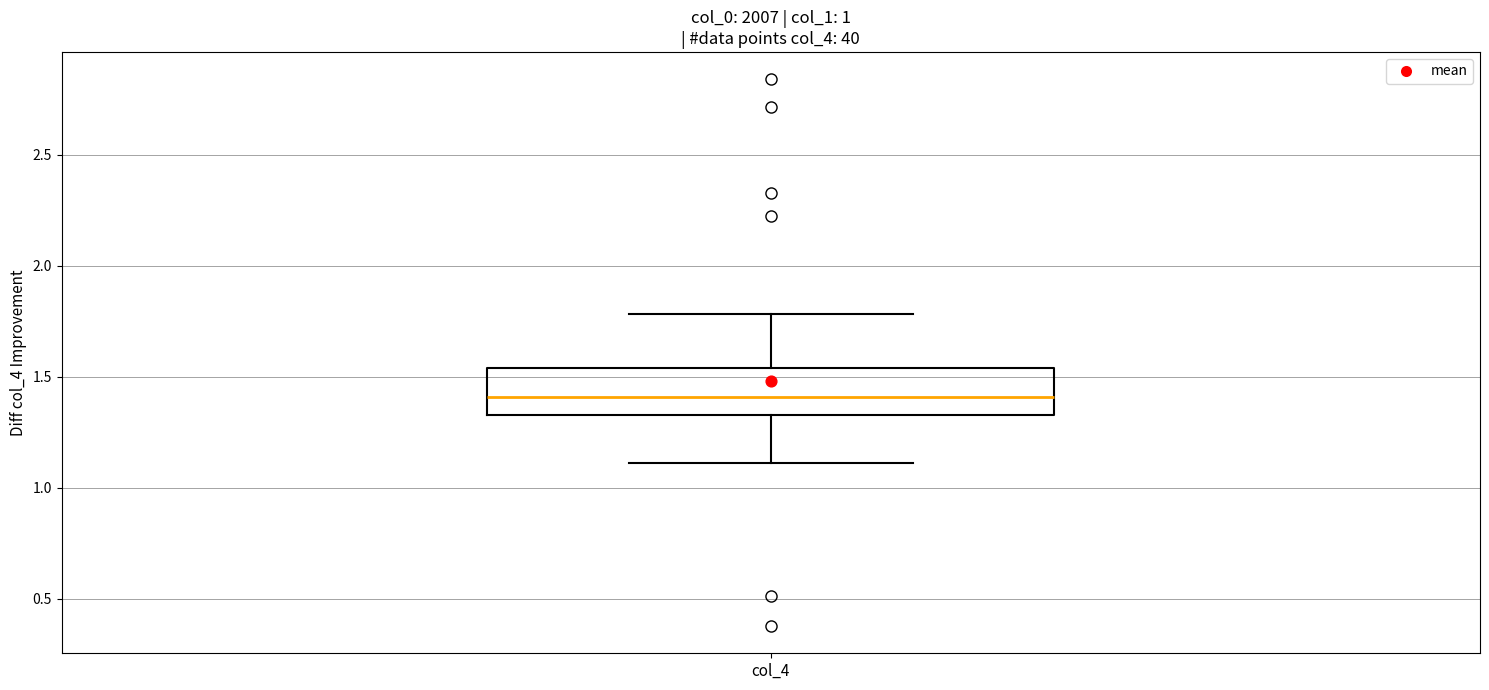

Transcribe this box plot: give where the median line is, the range the box spans, and where the two whiskers end, as read against the y-axis. The values are not printed on the chart, so give them approximately, as read against the axis.

median 1.40, box 1.35 to 1.55, whiskers 1.10 to 1.80